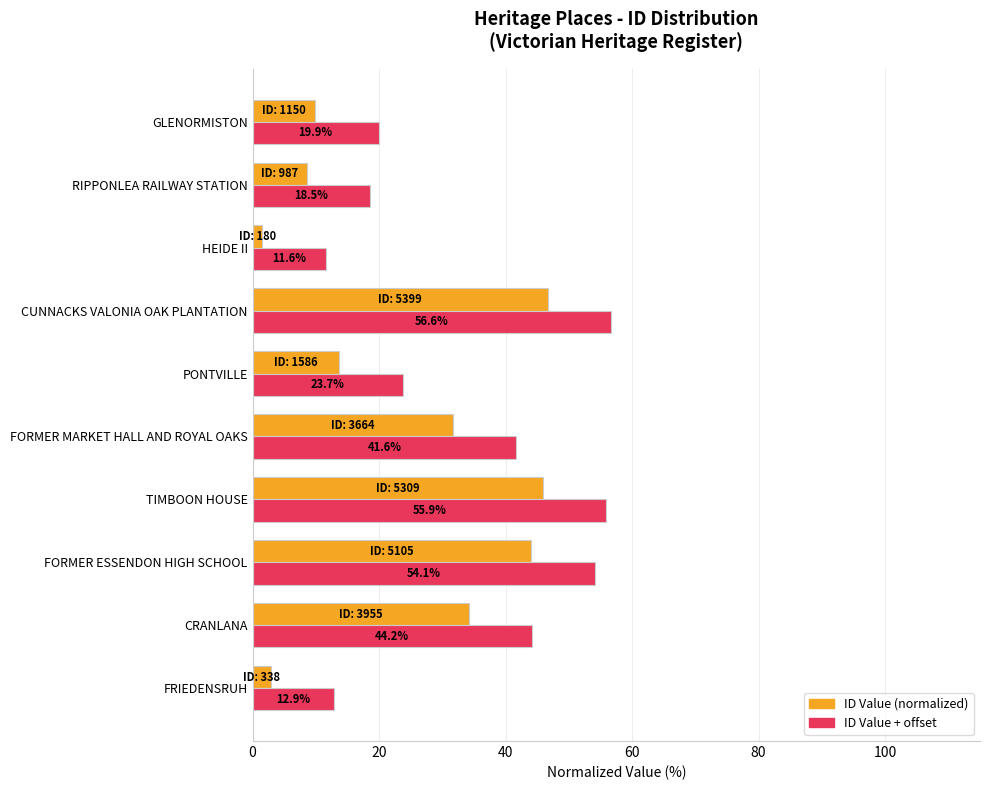

True or false: ID Value + offset has a value of 54.1 at FORMER ESSENDON HIGH SCHOOL.

True